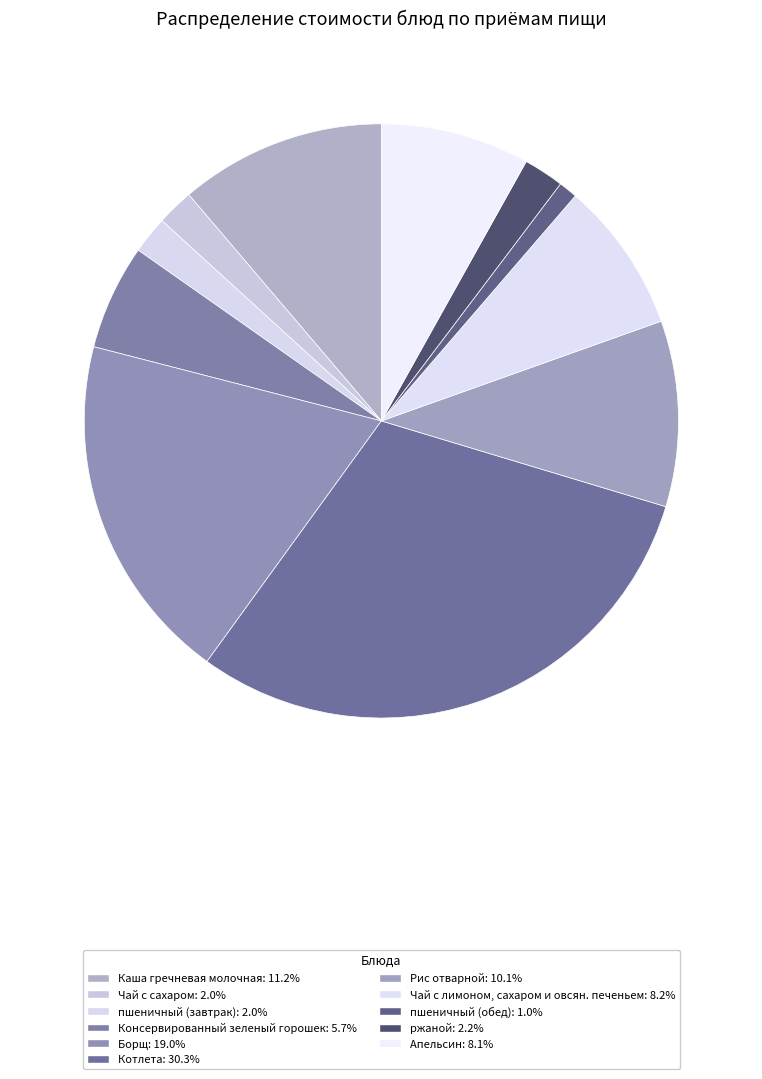

True or false: Консервированный зеленый горошек accounts for 11% of the total.

False